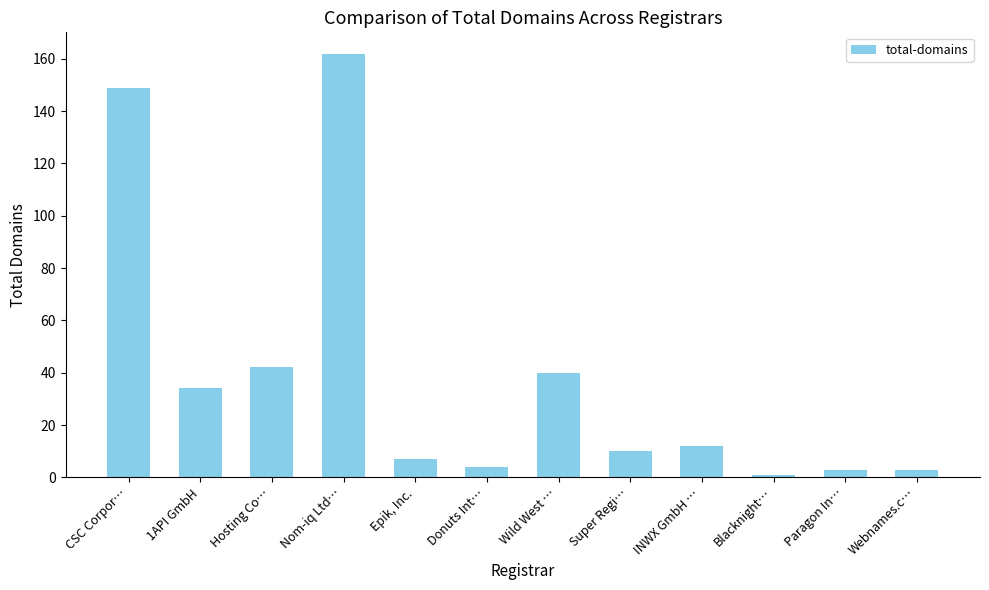

Where is the data nearest to the value 81?

Hosting Co…